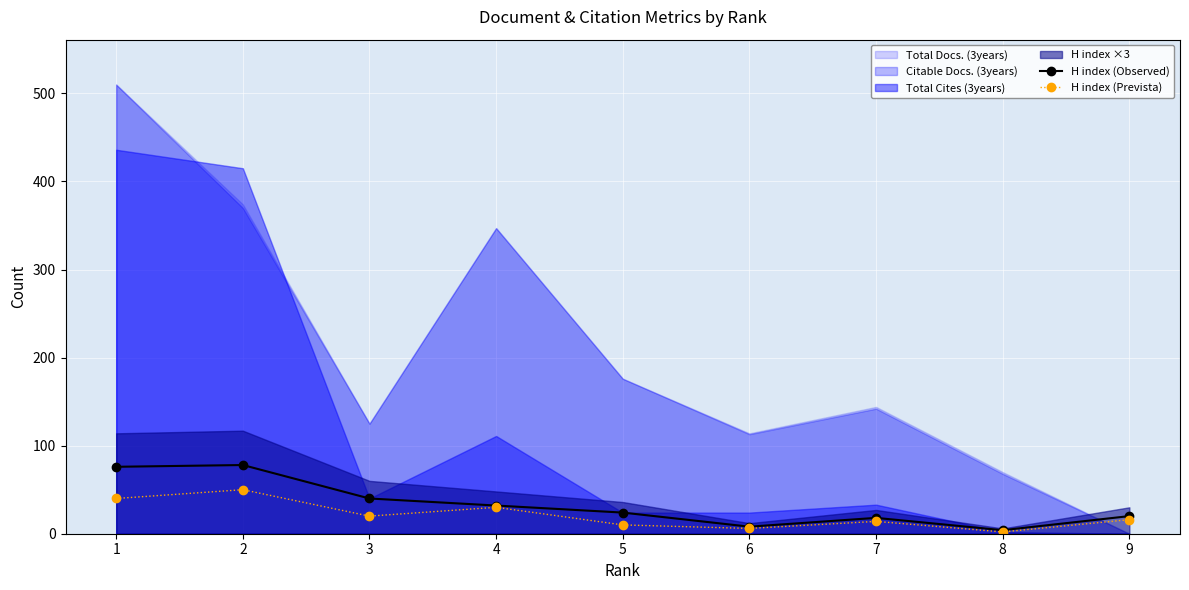

True or false: H index (Prevista) has more than 2 points higher than both neighbors.

True